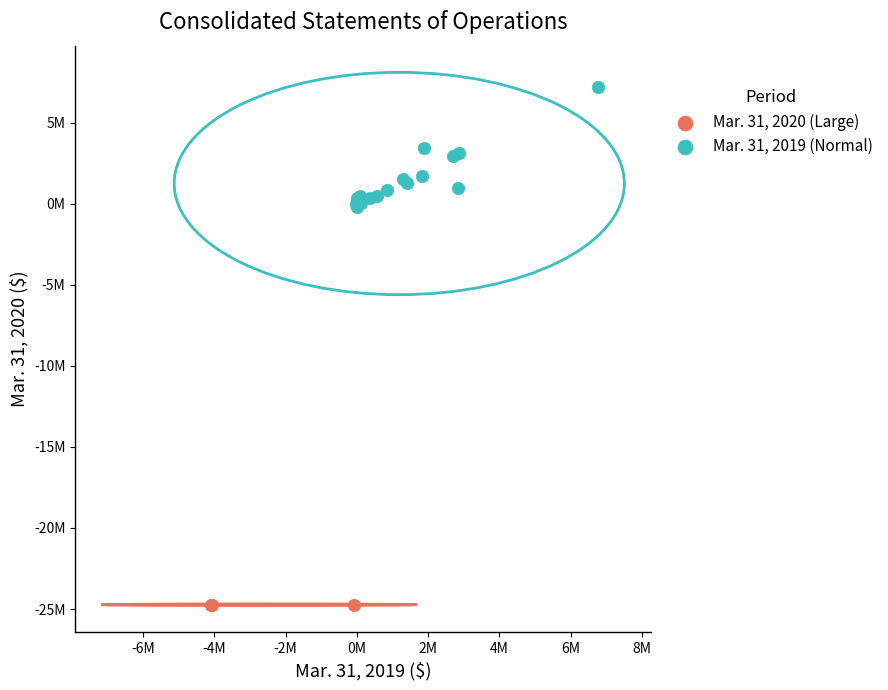

What are all the series names shown in the legend?

Mar. 31, 2020 (Large), Mar. 31, 2019 (Normal)